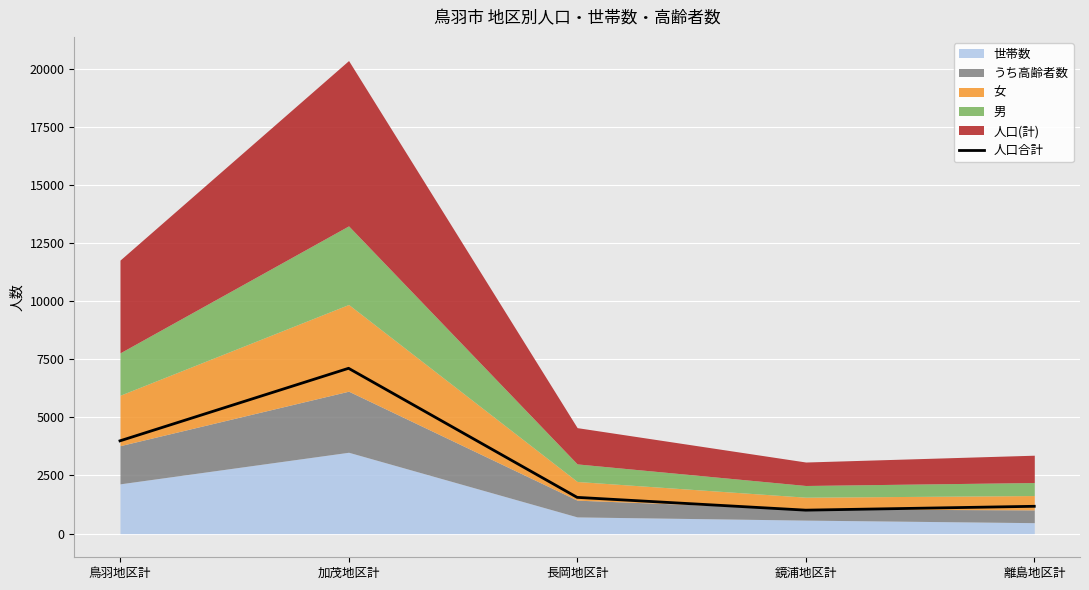

How many lines are shown in the chart?

1